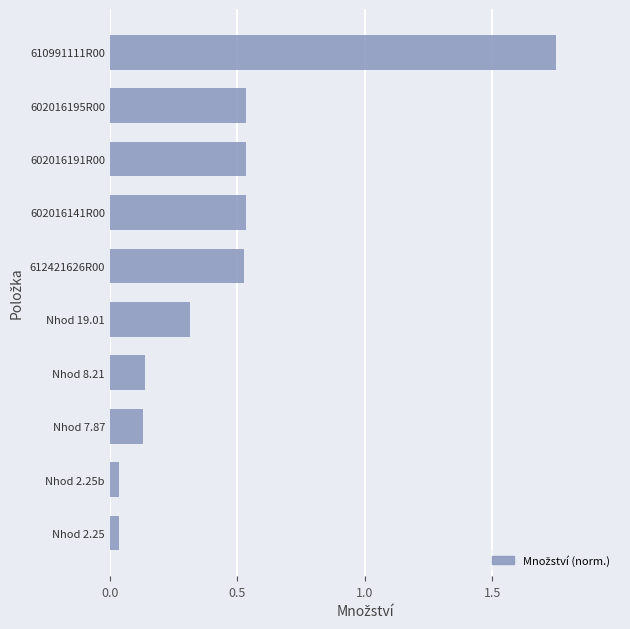

Is it true that the value at 602016191R00 is 0.8?

False